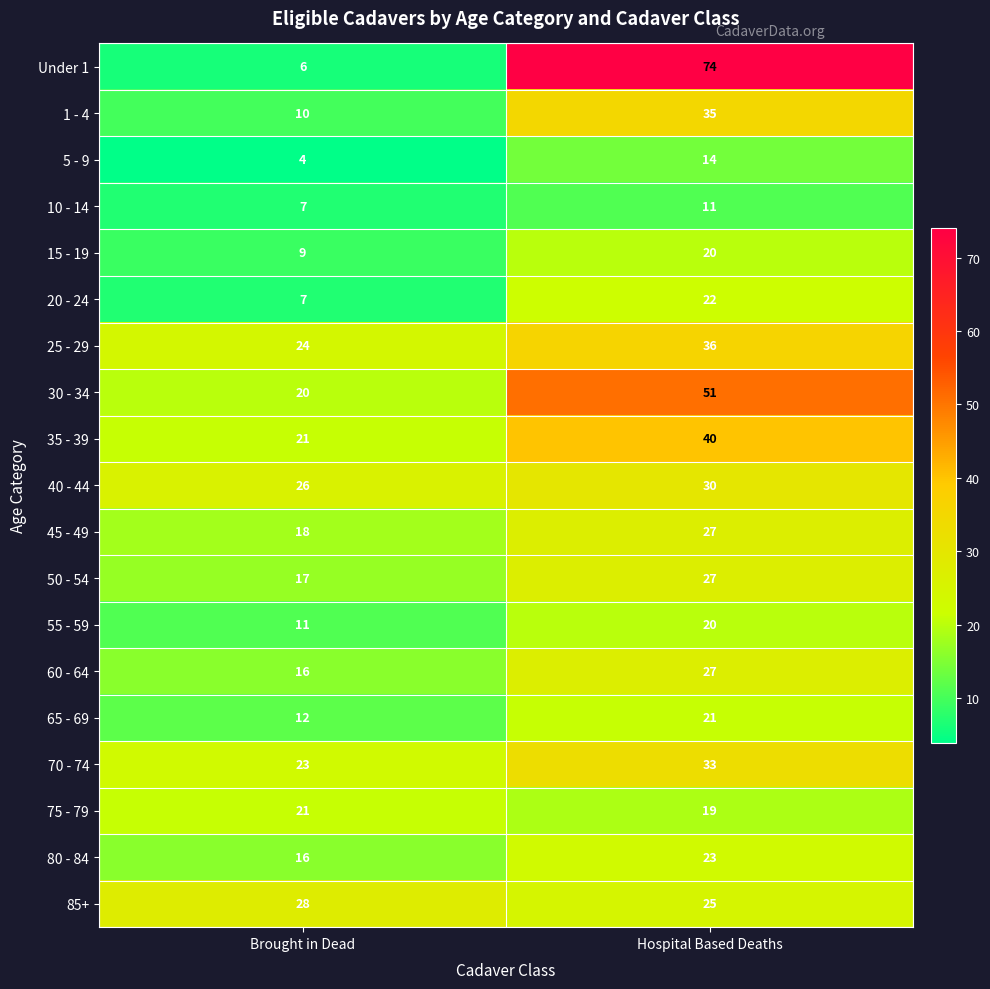

Which series has the largest total across all categories?

Under 1